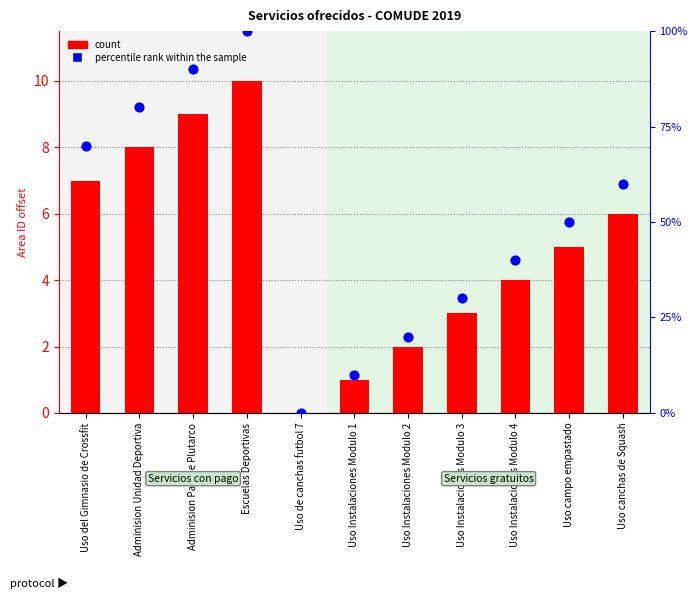

Which series has the widest spread of Y values?

percentile rank within the sample